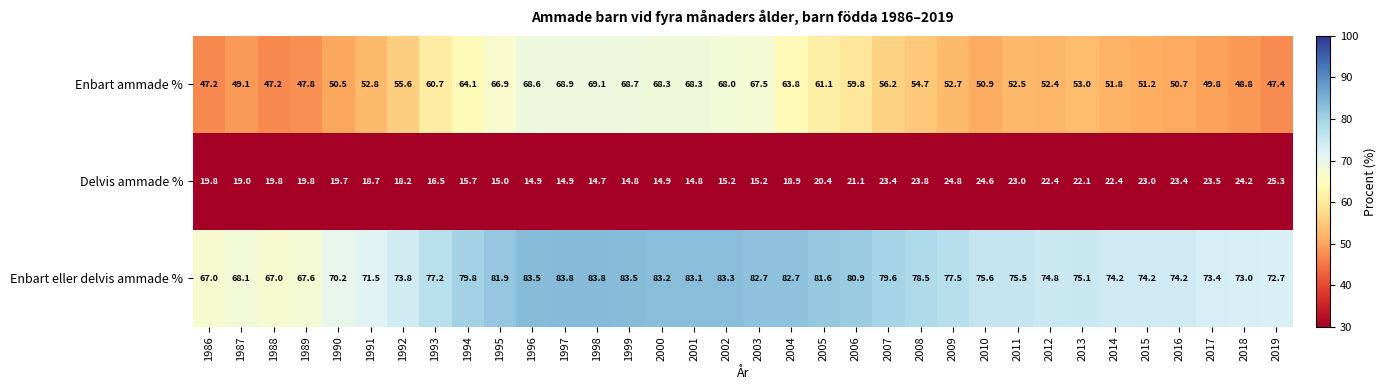

What is the approximate value of Enbart eller delvis ammade % at 1994?

79.8